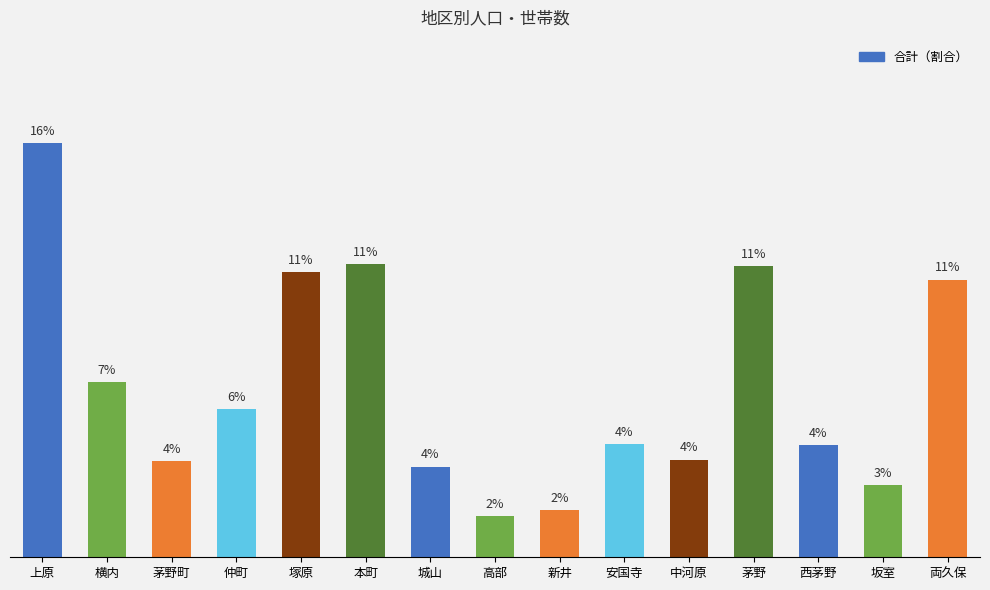

True or false: the data shows 0.0 at 坂室.

False